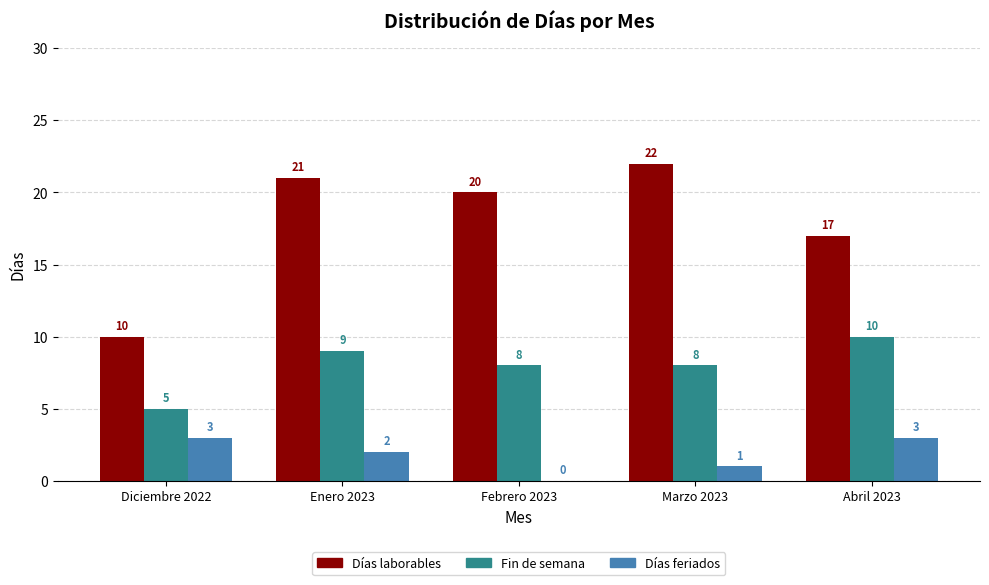

Is it true that Días feriados equals 2 at Marzo 2023?

False